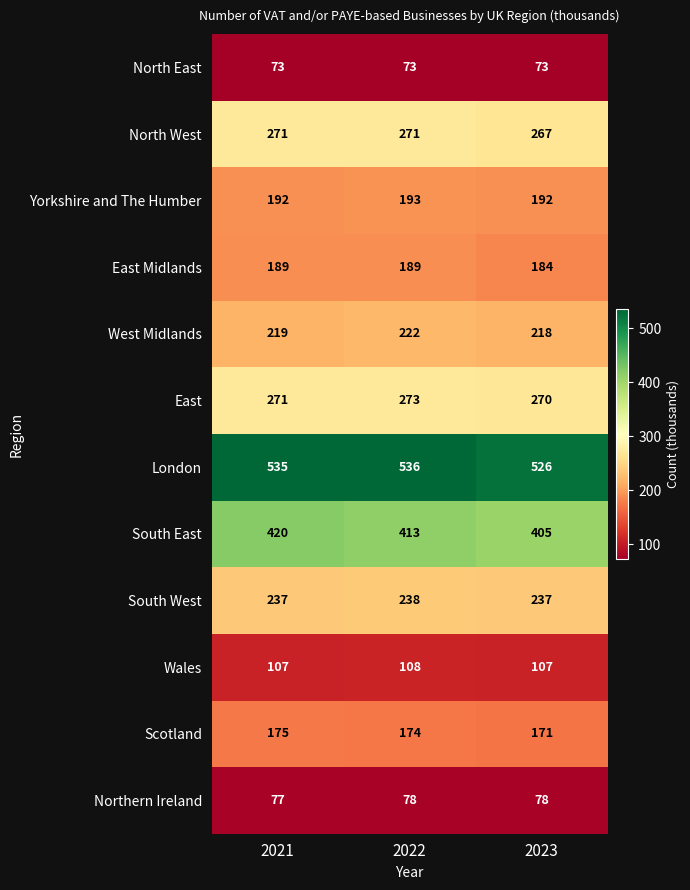

What is the sum of all Wales values?

322